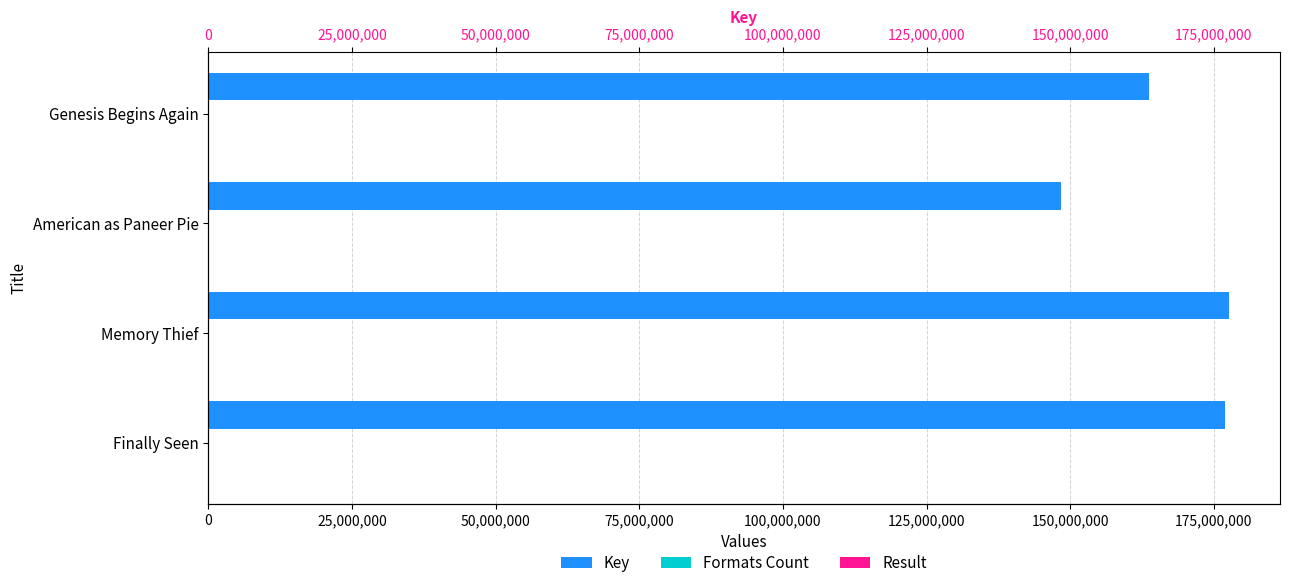

What is the lowest value of the Key series?

148308781